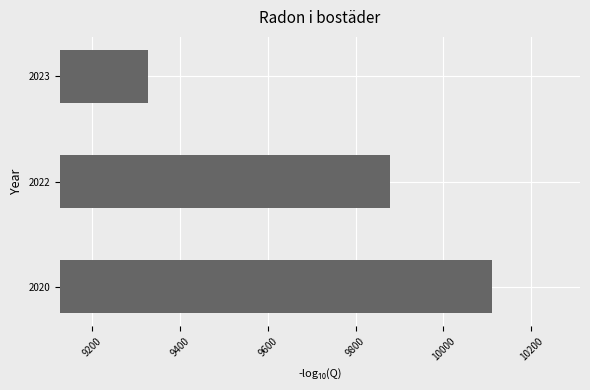

List the labels in order of value, largest first.

2020, 2022, 2023